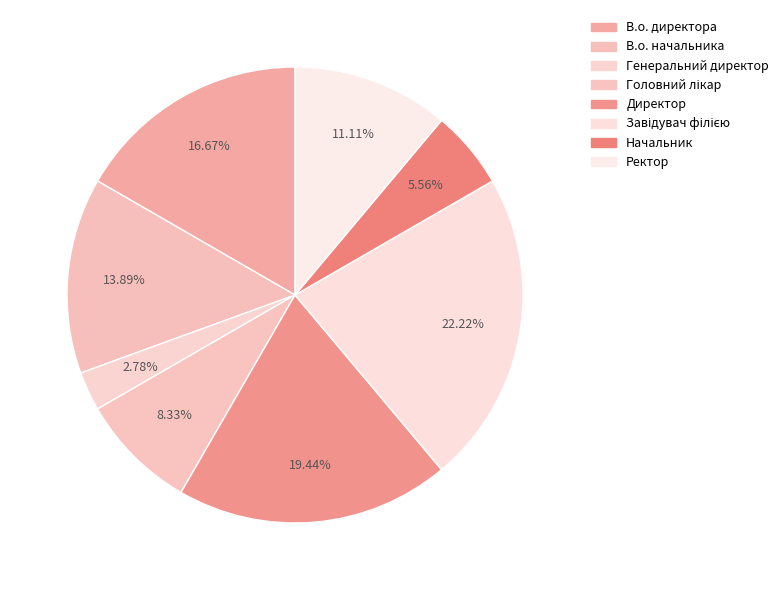

Combined, do В.о. директора and Завідувач філією account for over 50%?

No